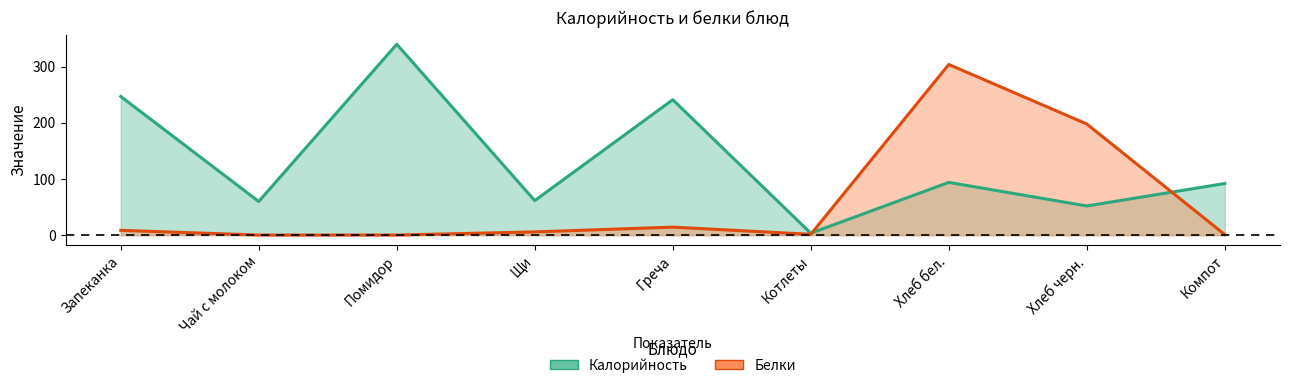

What is the spread (max minus min) of values at Запеканка?

238.4